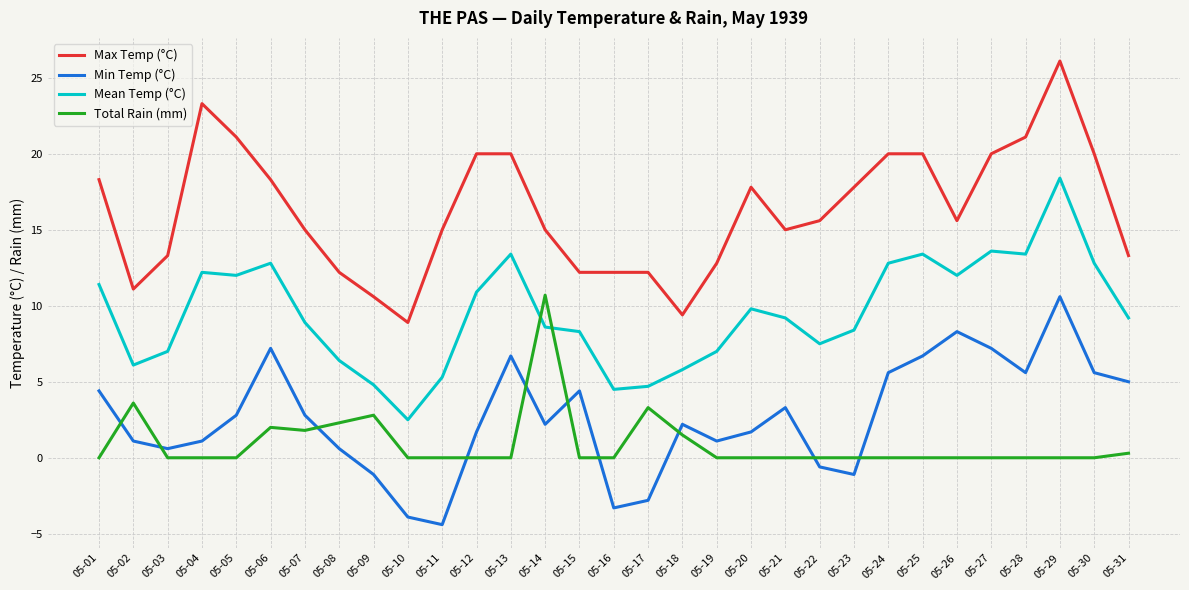

The value of Mean Temp (°C) at 05-23 is 8.4. True or false?

True